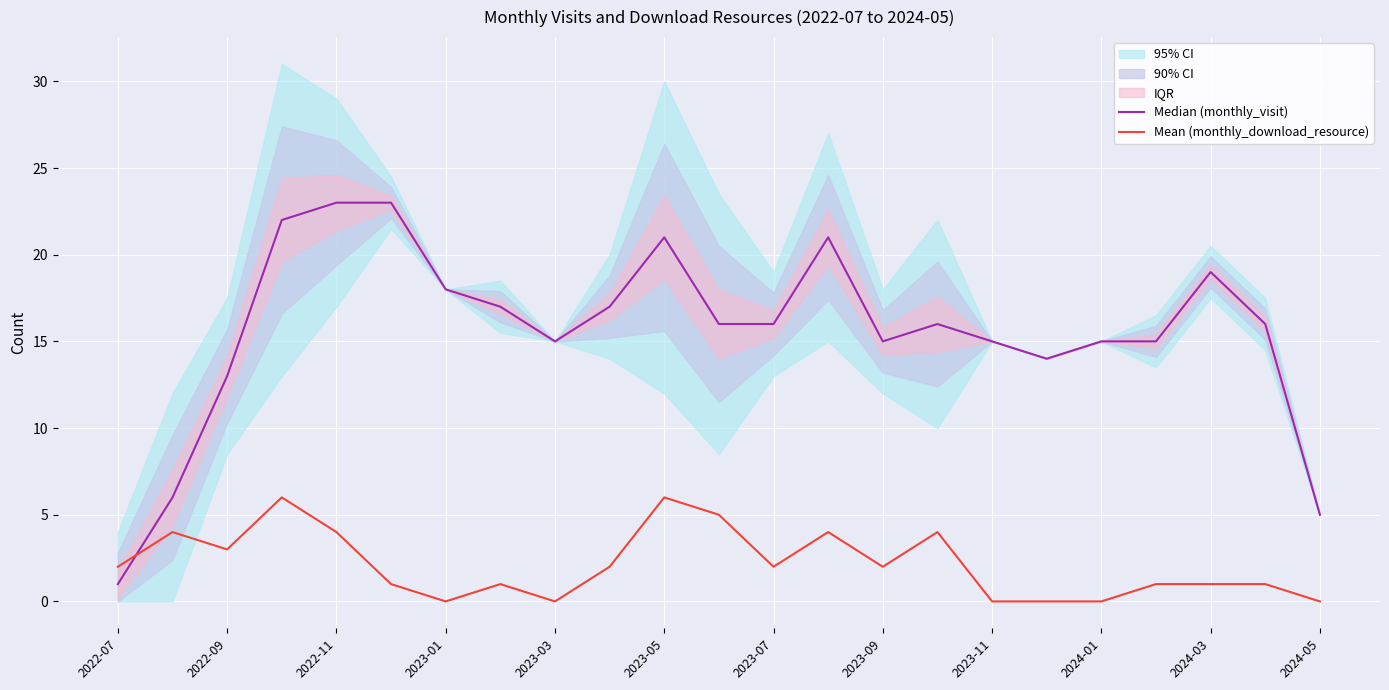

Reading left to right, what are all the values shown in this chart?

Median (monthly_visit): 1	6	13	22	23	23	18	17	15	17	21	16	16	21	15	16	15	14	15	15	19	16	5
Mean (monthly_download_resource): 2	4	3	6	4	1	0	1	0	2	6	5	2	4	2	4	0	0	0	1	1	1	0